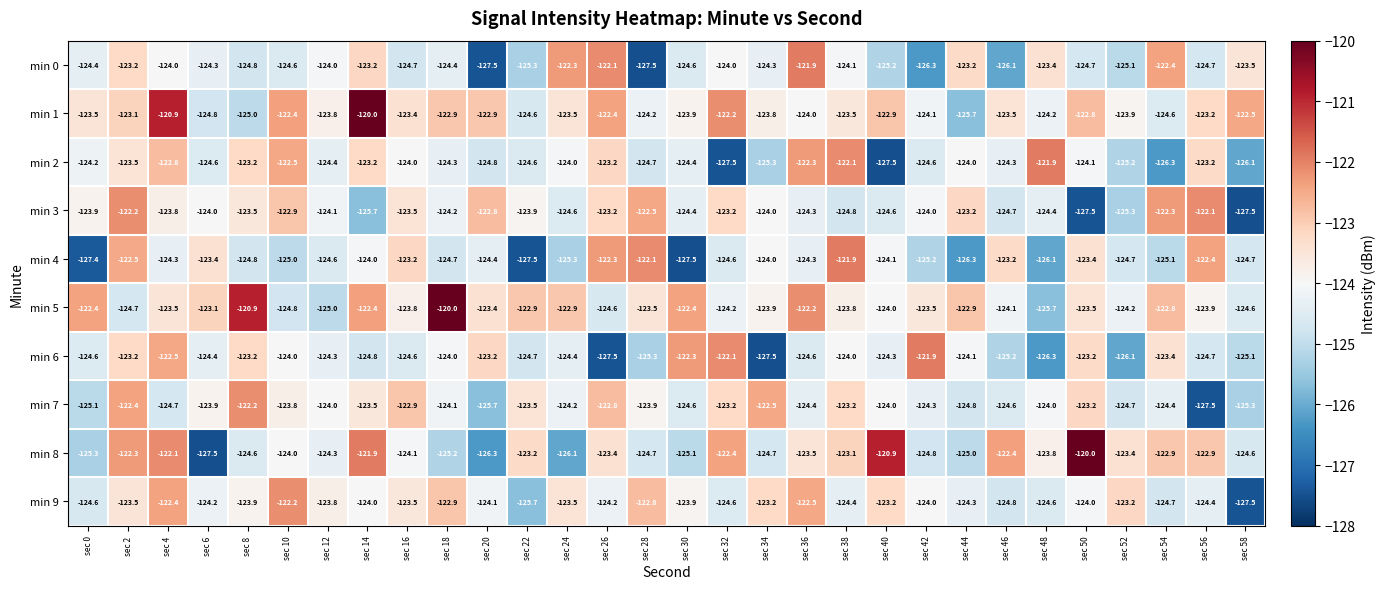

What is the sum of the min 1 values at sec 36 and sec 56?

-247.2